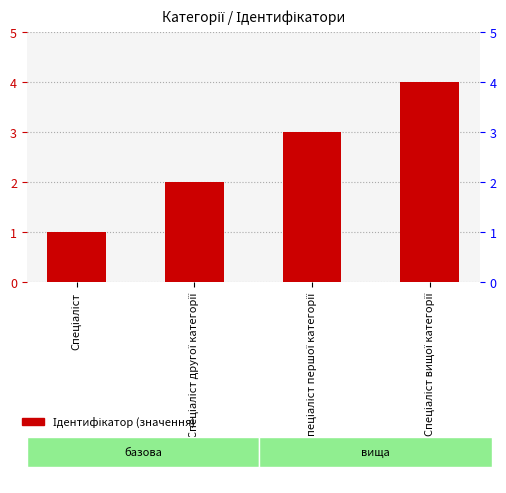

Rank the categories by value from highest to lowest.

Спеціаліст вищої категорії, Спеціаліст першої категорії, Спеціаліст другої категорії, Спеціаліст